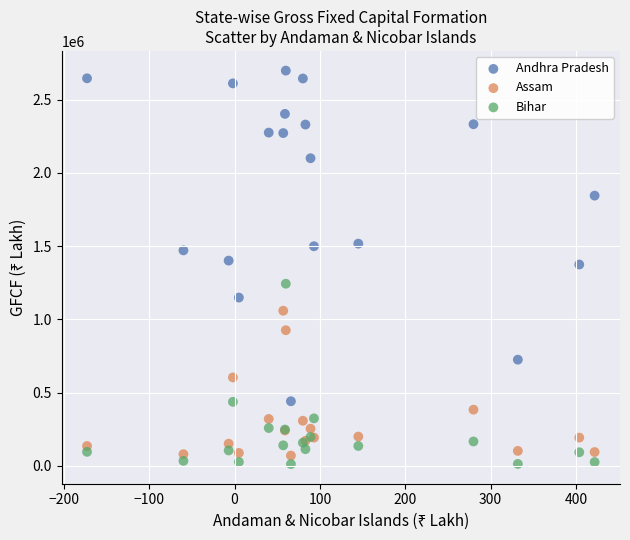

Which series has the largest Y range (max minus min)?

Andhra Pradesh